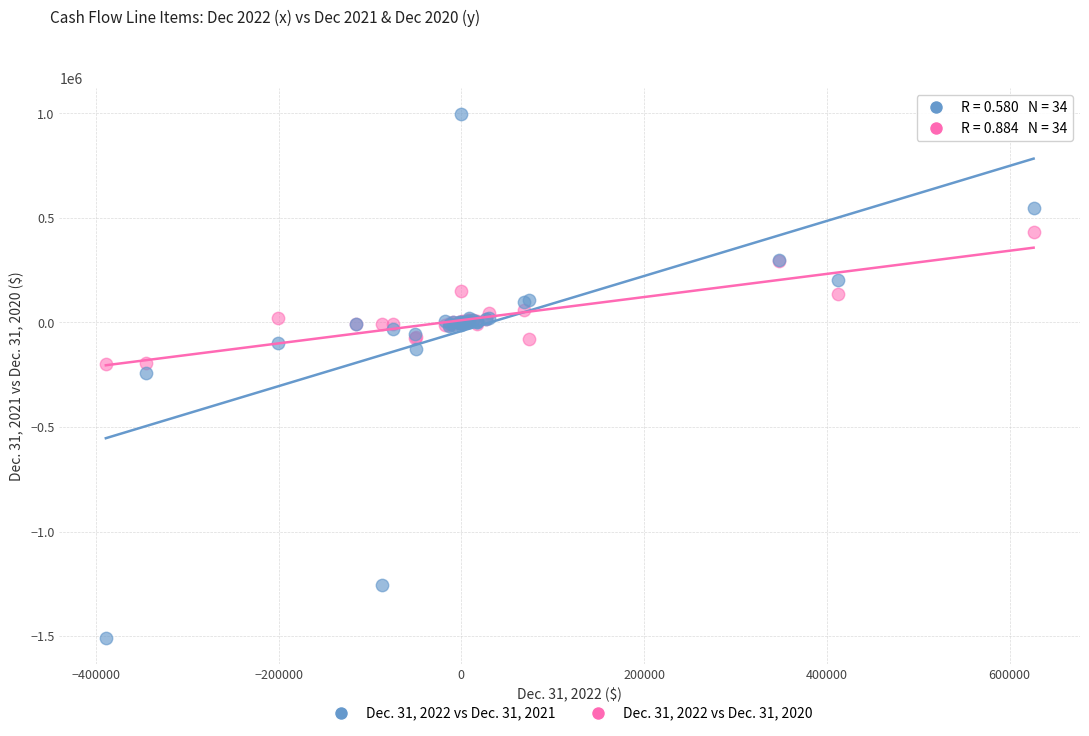

Which series reaches the maximum Y coordinate?

Dec. 31, 2022 vs Dec. 31, 2021